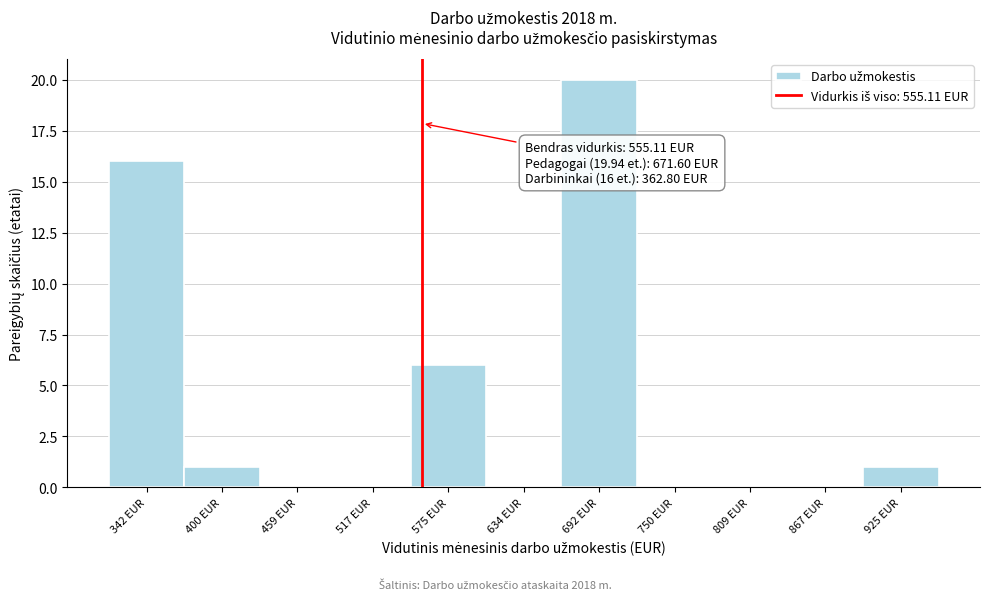

Over which range of the x-axis is the bar tallest?

660 to 720